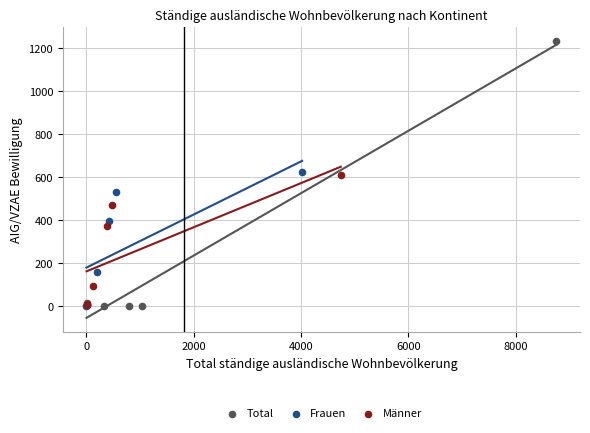

Which series has the widest spread of Y values?

Total